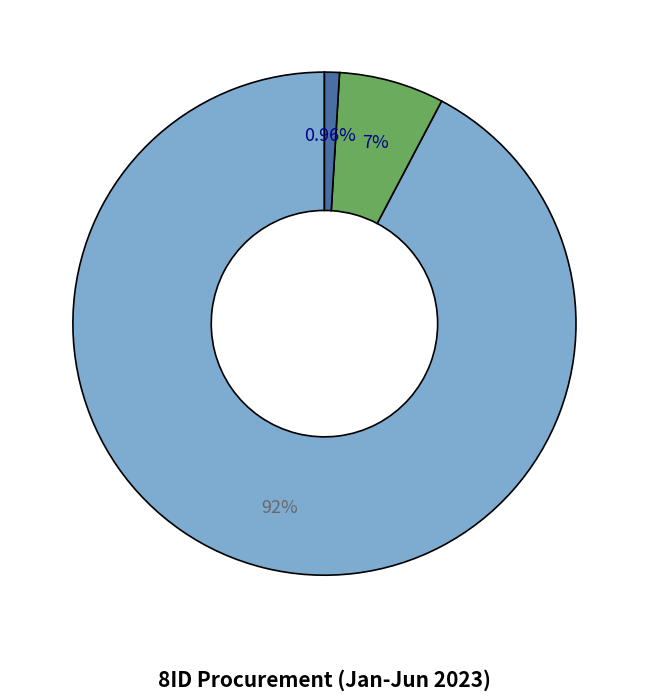

Does any single category account for the majority?

Yes